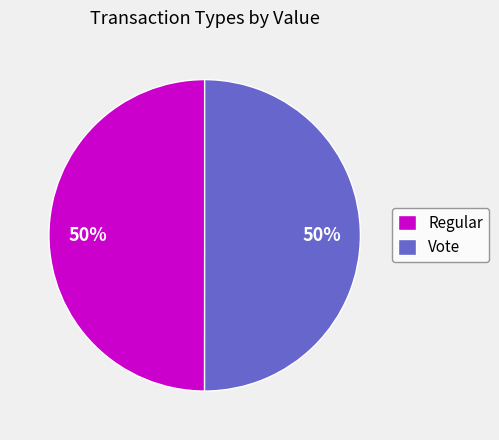

How many segments does this pie chart have?

2